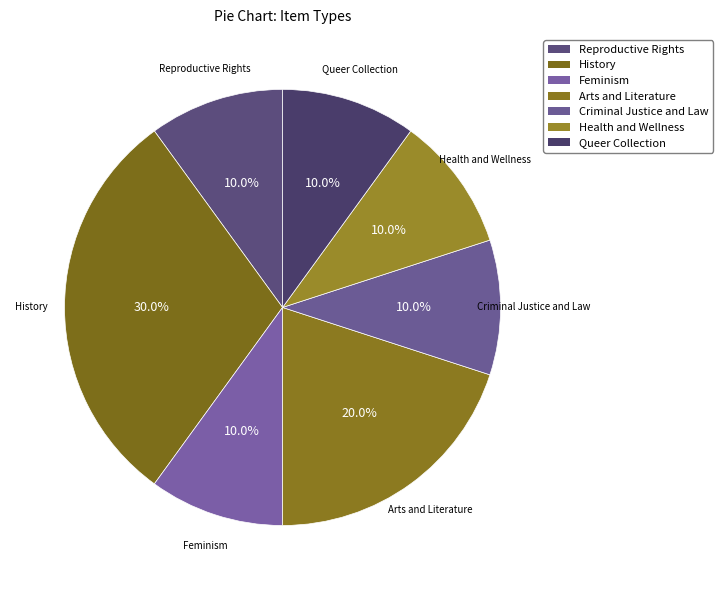

Which category has the biggest portion of the pie?

History